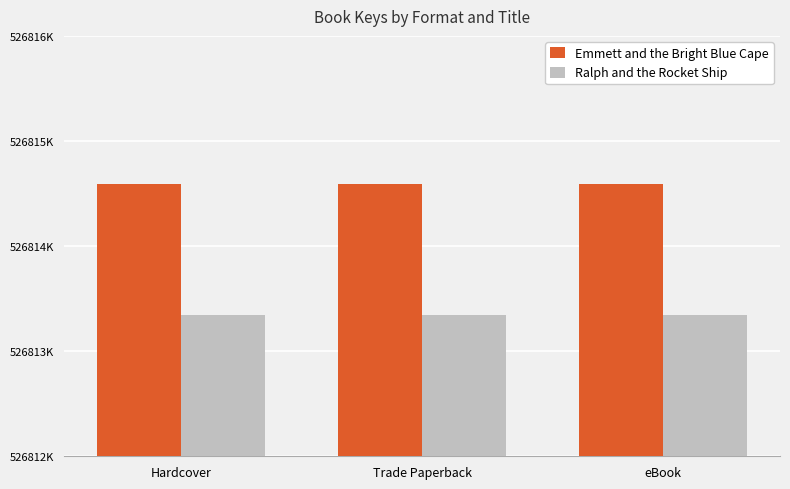

What is the label of the 2nd bar from the left?

Trade Paperback